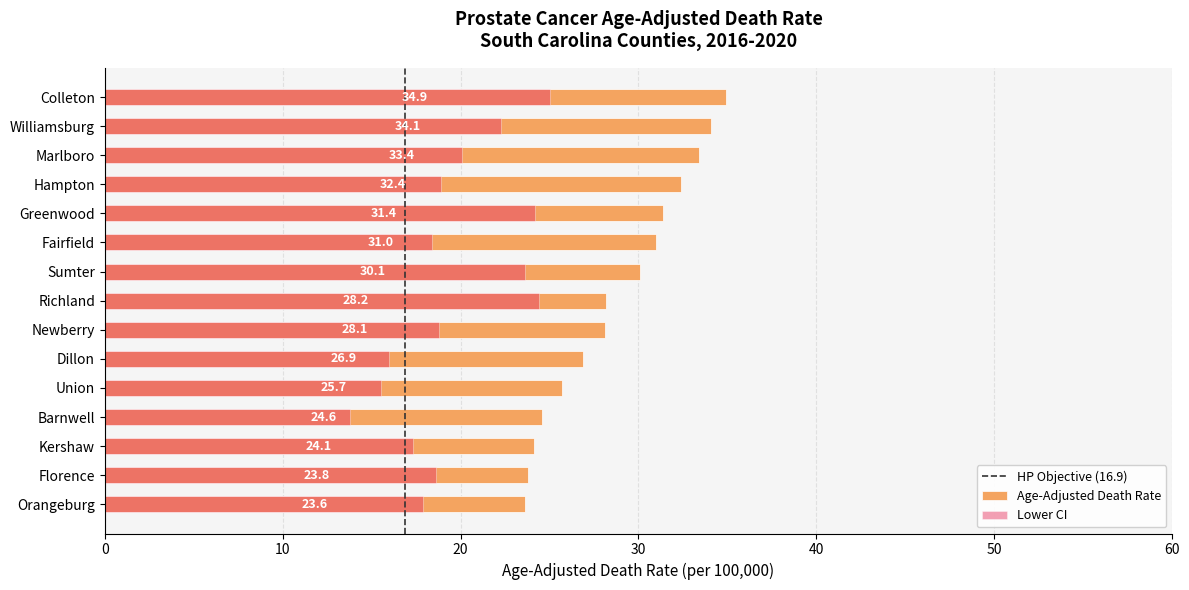

What position from the left is Newberry?

9